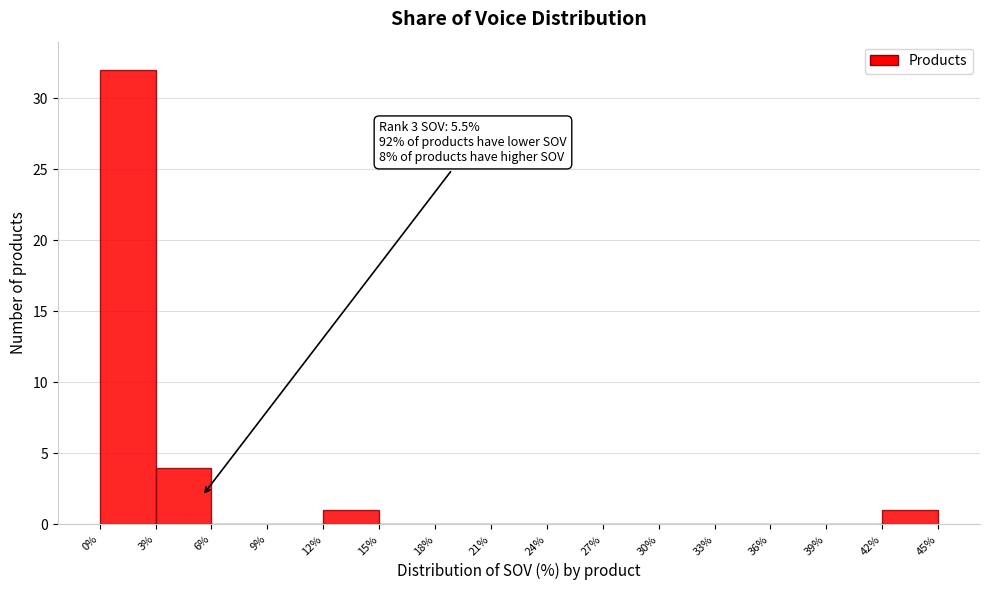

Which range on the x-axis has the tallest bar?

0% to 3%